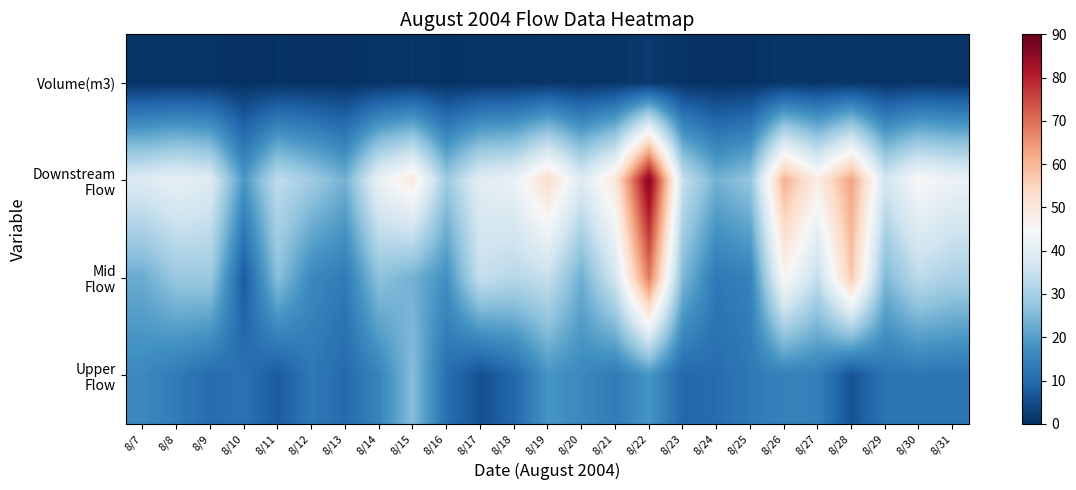

What is the total value across all series at 8/13?

47.5